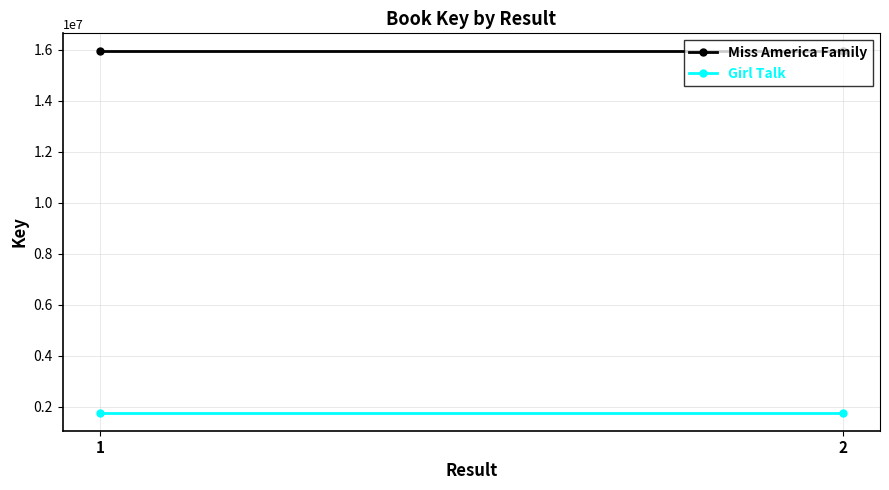

Reading left to right, extract all data points from this chart.

Miss America Family: 15944364	15944364
Girl Talk: 1778052	1778052